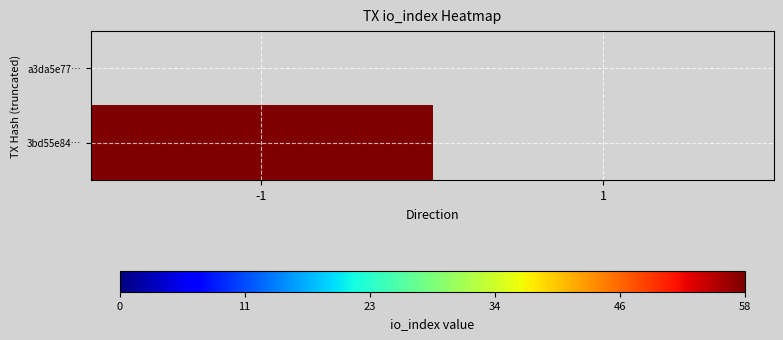

What is the total value across all series at -1?

58